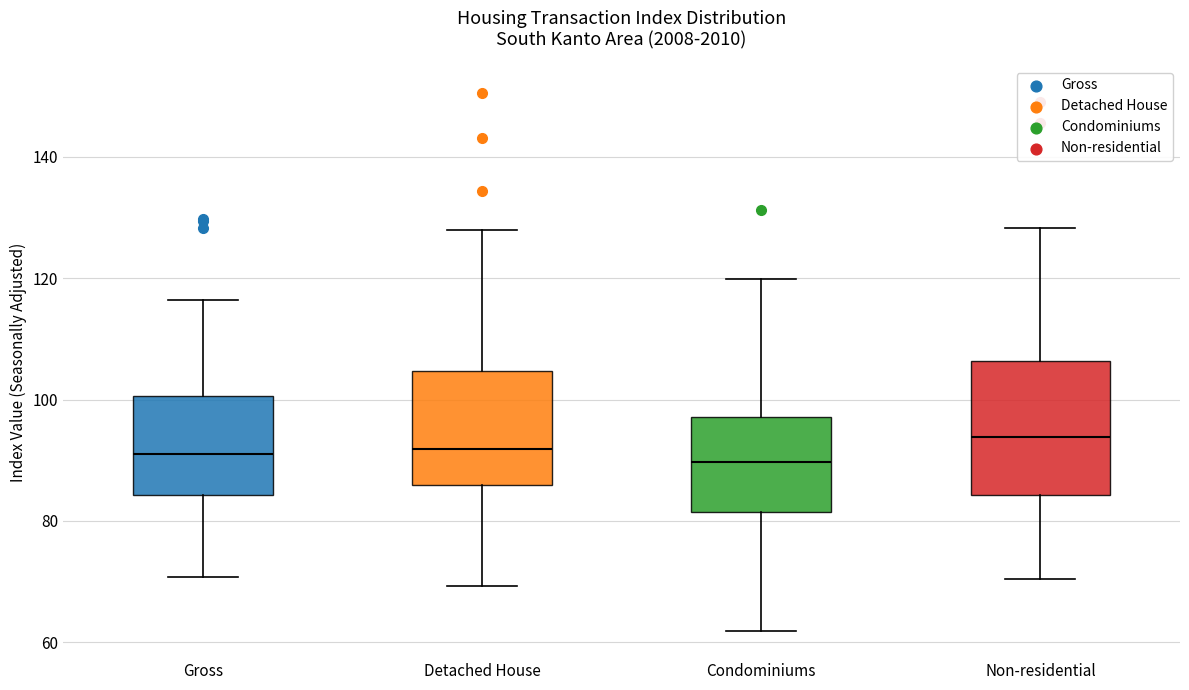

Which box is the tallest, from its lower edge to its upper edge?

Non-residential